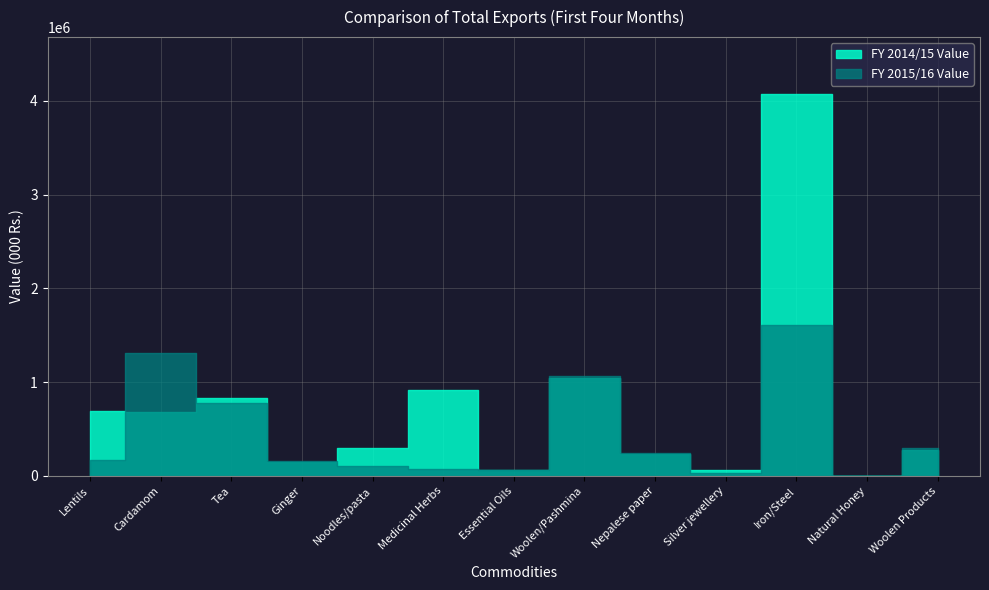

At which label does FY 2014/15 Value first exceed 294390?

Lentils